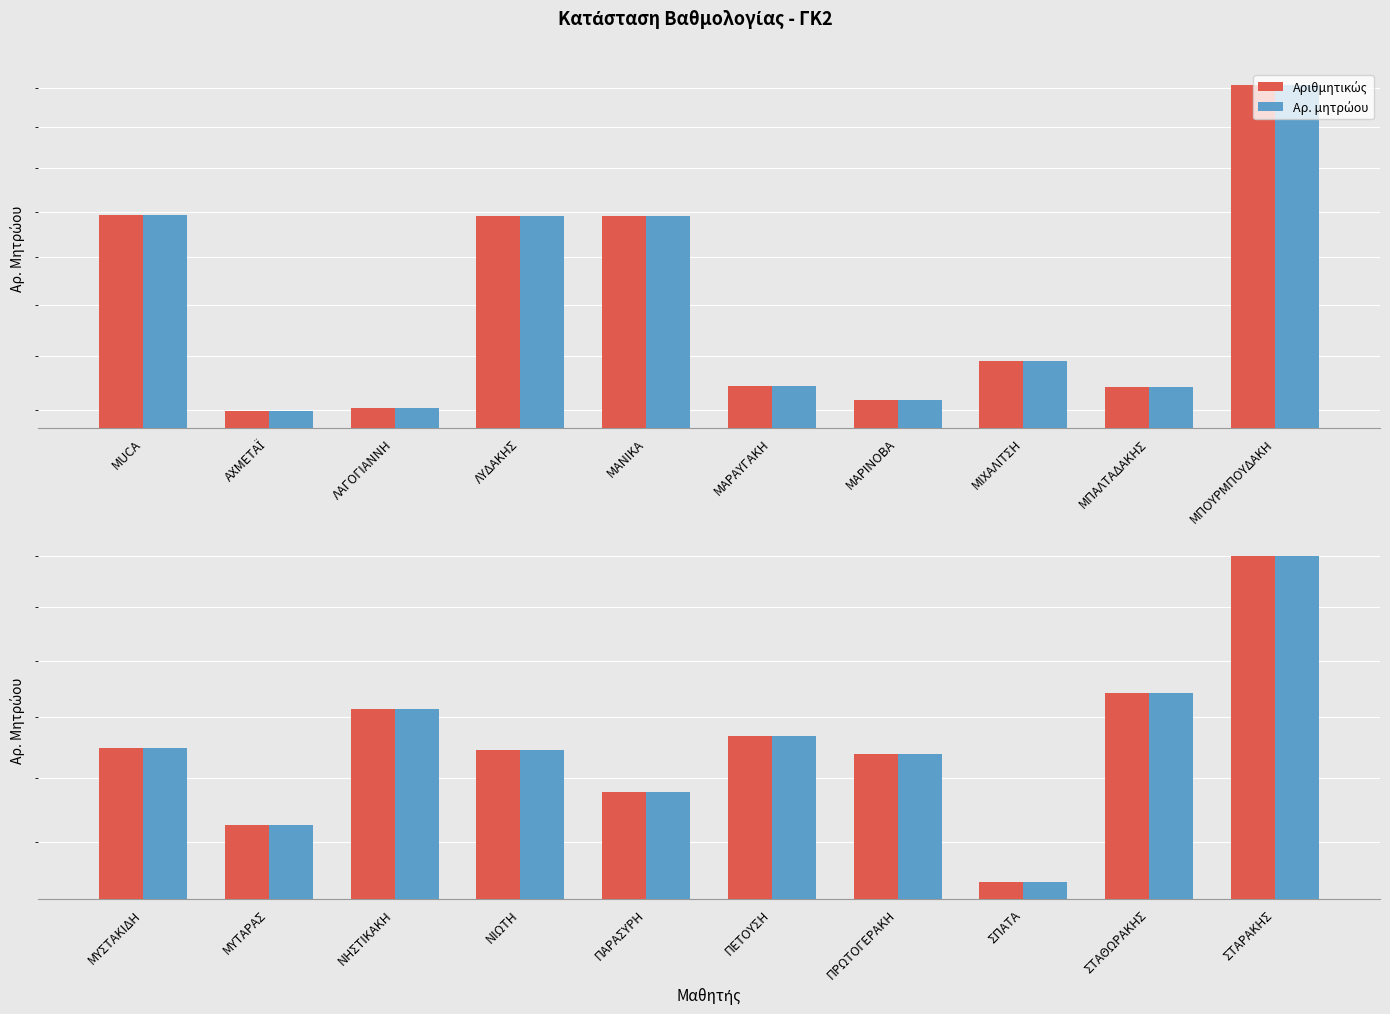

What is the value of the Αριθμητικώς bar at the 10th from the left?

1999